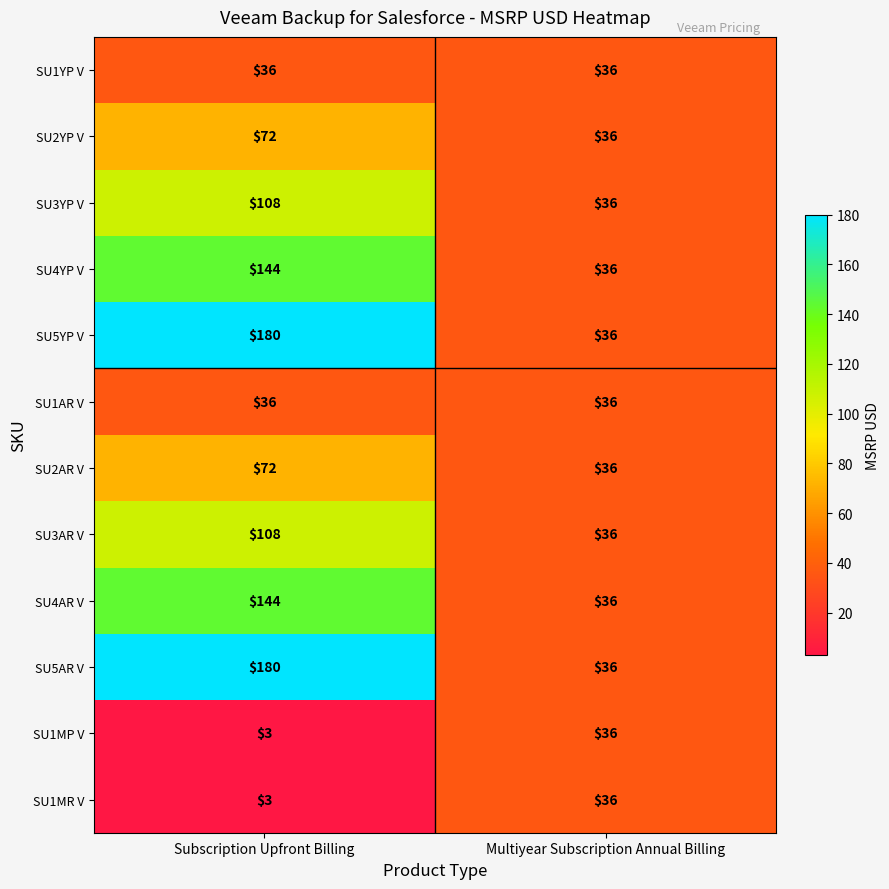

What is the difference between the maximum and minimum values in the SU2YP V series?

36